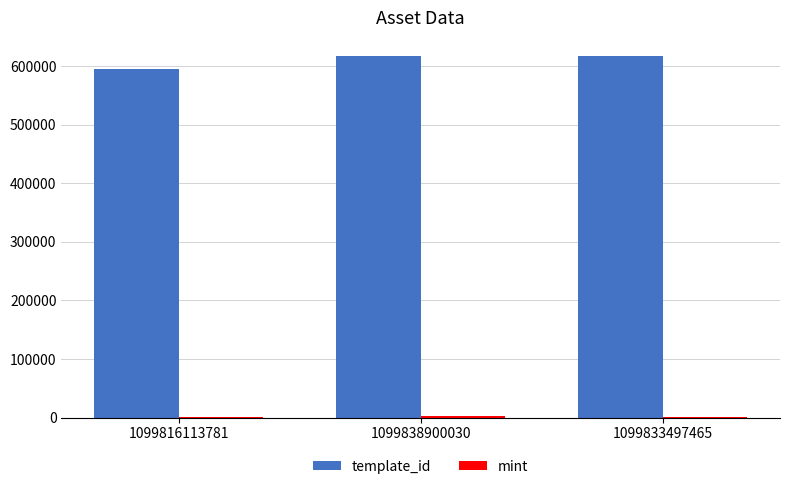

What is the sum of all template_id values?

1830240